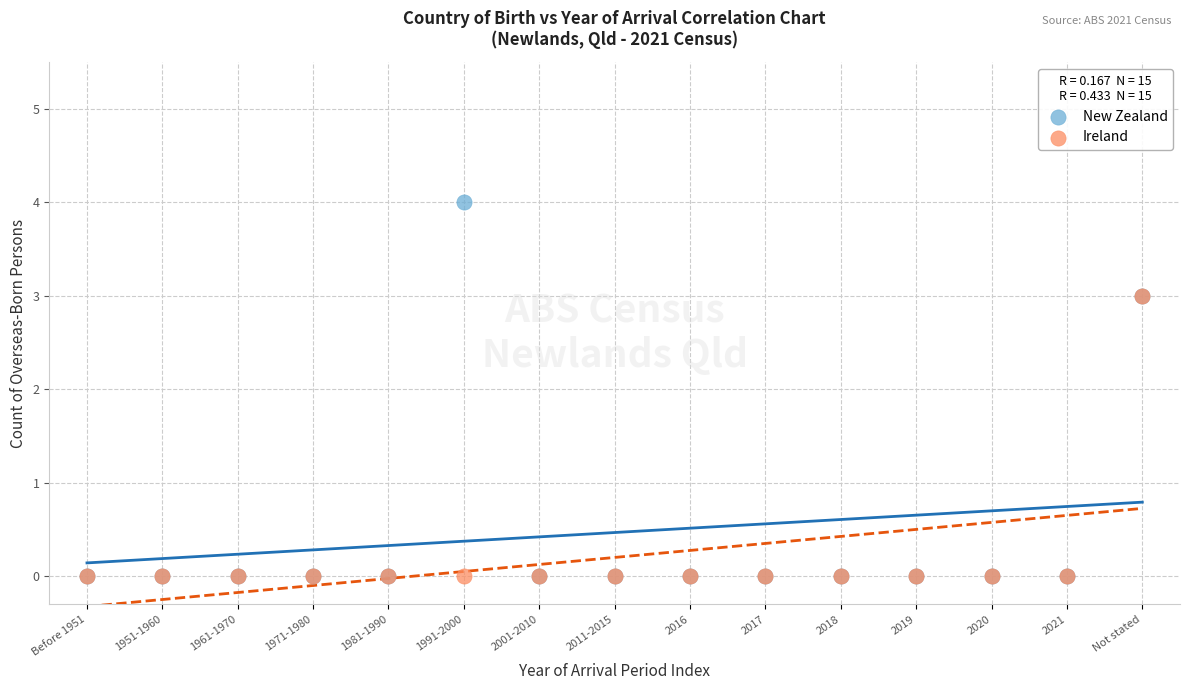

What are all the series names shown in the legend?

New Zealand, Ireland